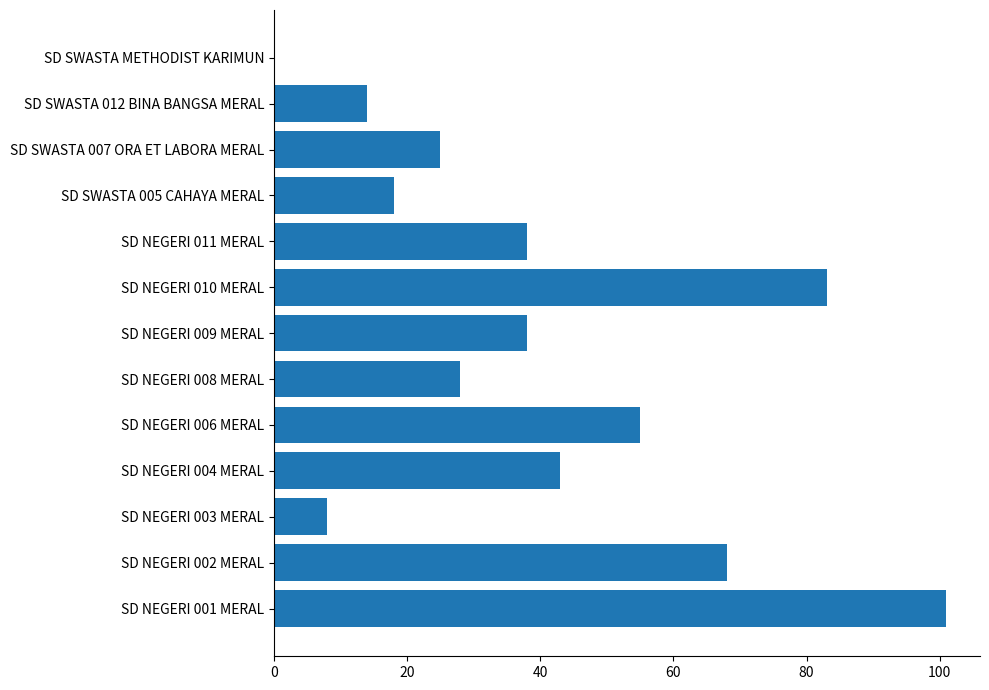

Is it true that the value at SD SWASTA 005 CAHAYA MERAL is 12?

False